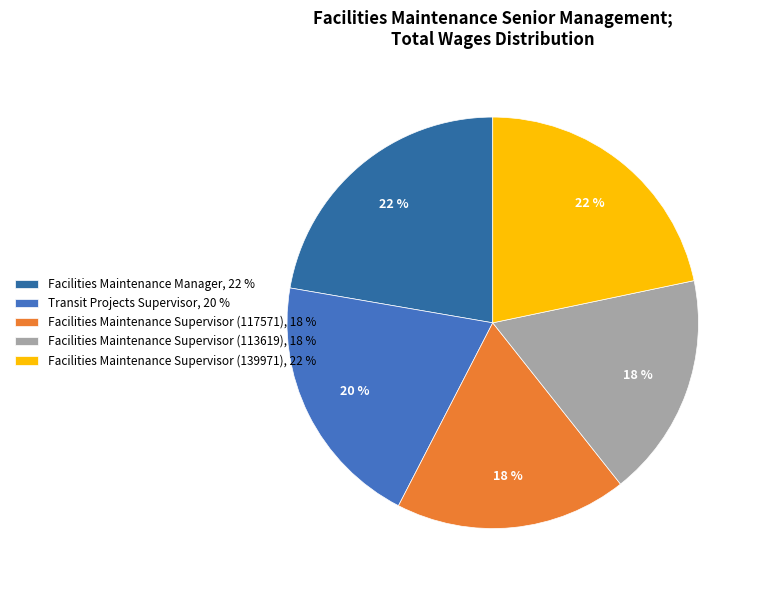

To the nearest percent, what portion does Facilities Maintenance Supervisor (117571) represent?

18%